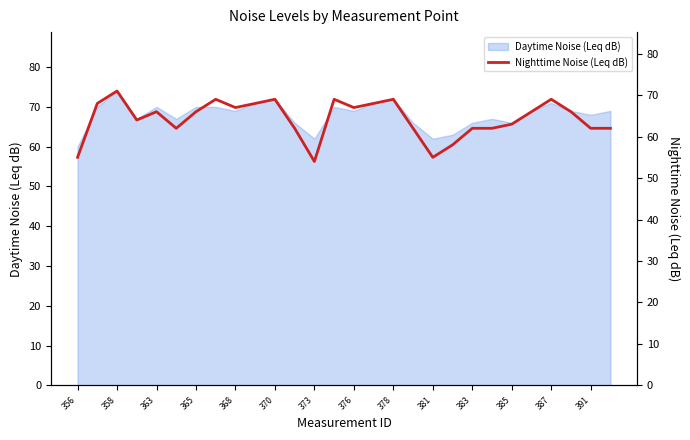

What position from the left is 23?

24